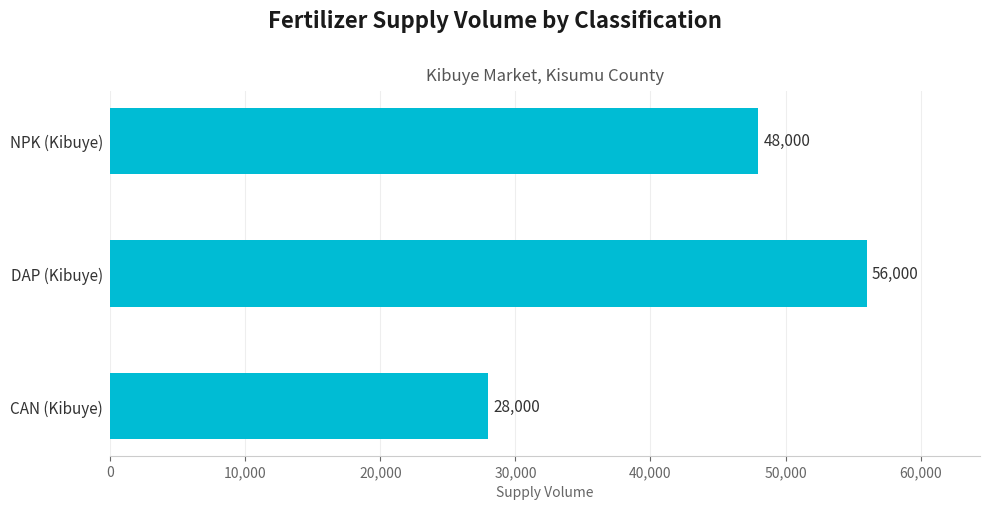

The value at CAN (Kibuye) is 50397. True or false?

False